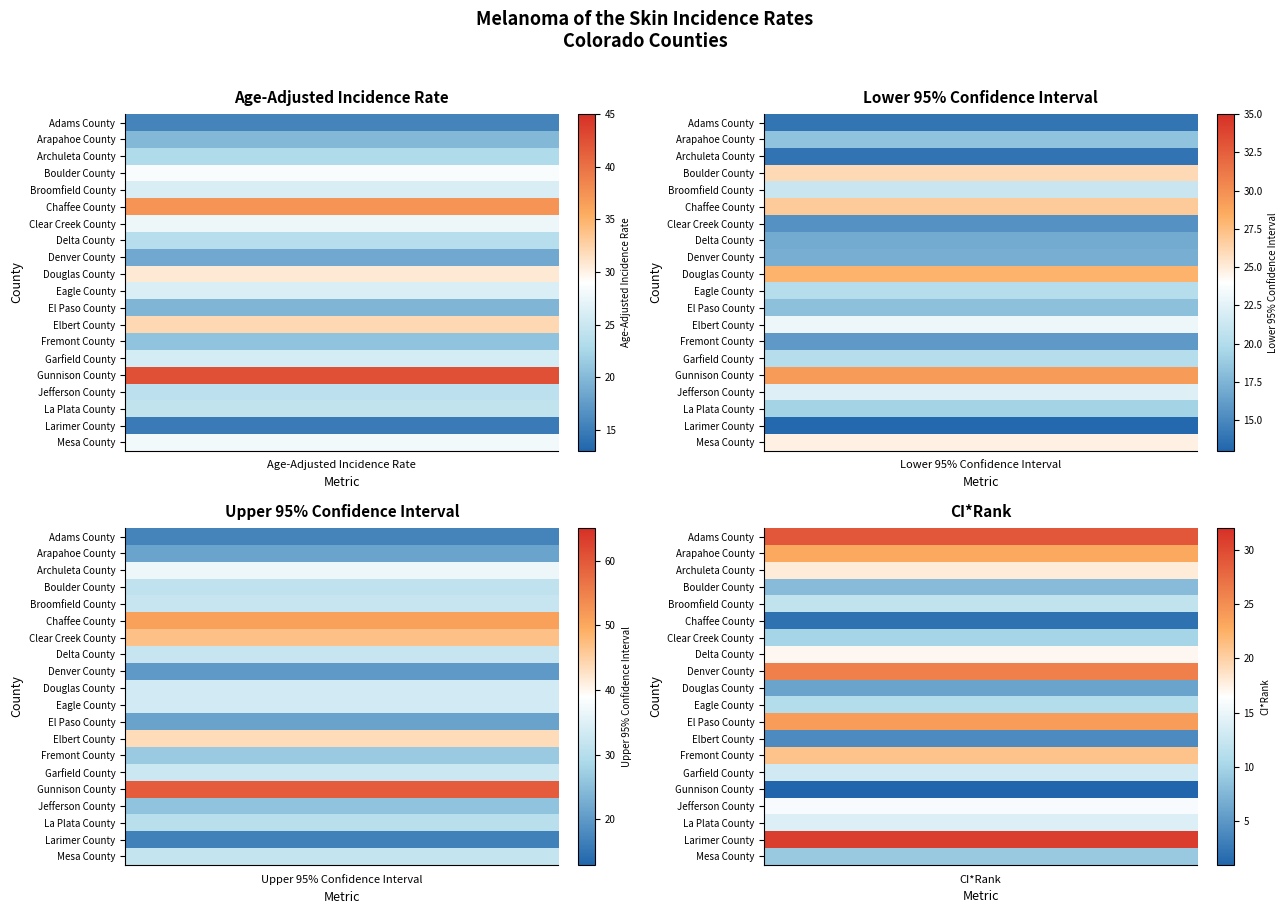

What is the difference between the maximum and second lowest values in the Boulder County series?

5.1